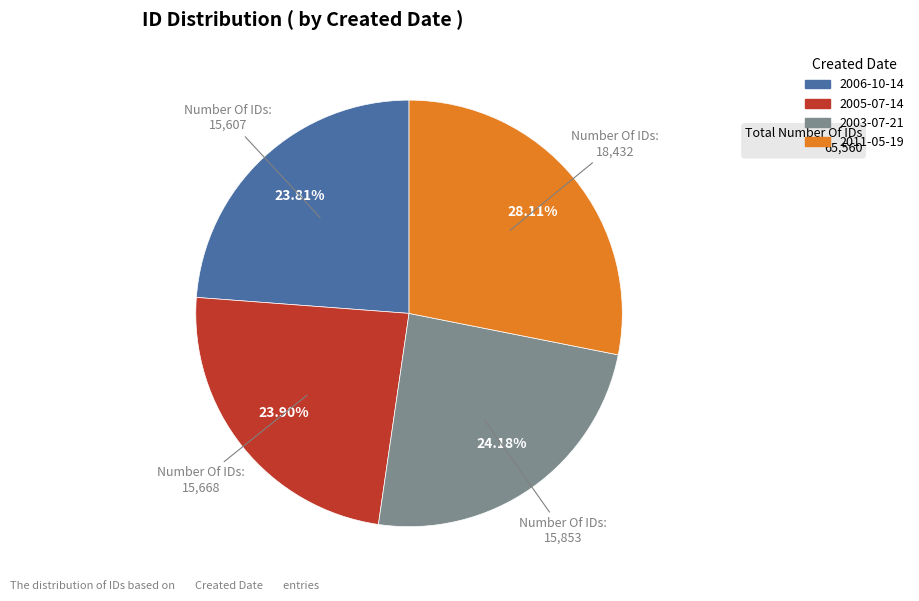

Is it true that 2005-07-14 is 24% of the pie?

True